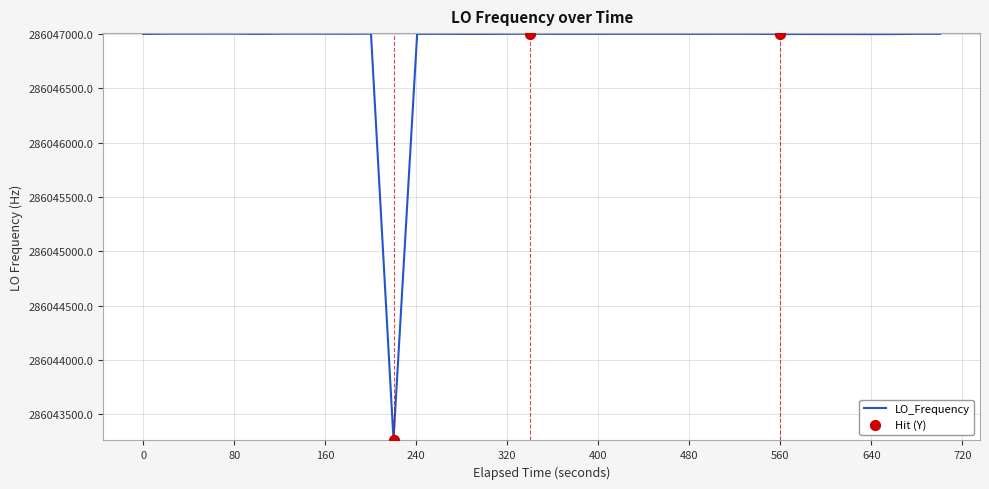

What is the maximum value shown in the chart?

286047002.7